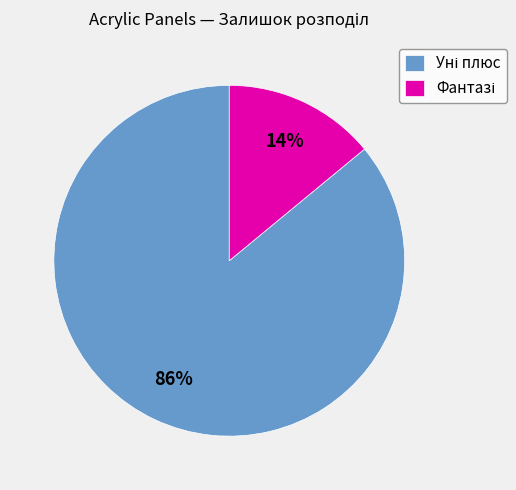

To the nearest percent, what is the difference between the largest and smallest slice percentages?

72%